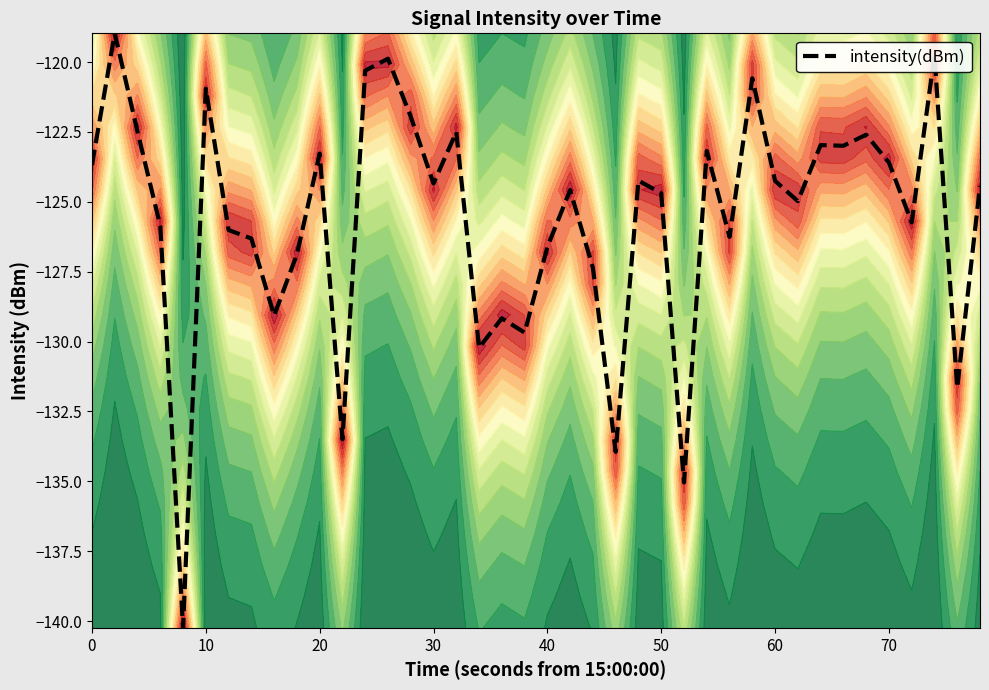

The intensity(dBm) series shows -178.4 at 0. True or false?

False